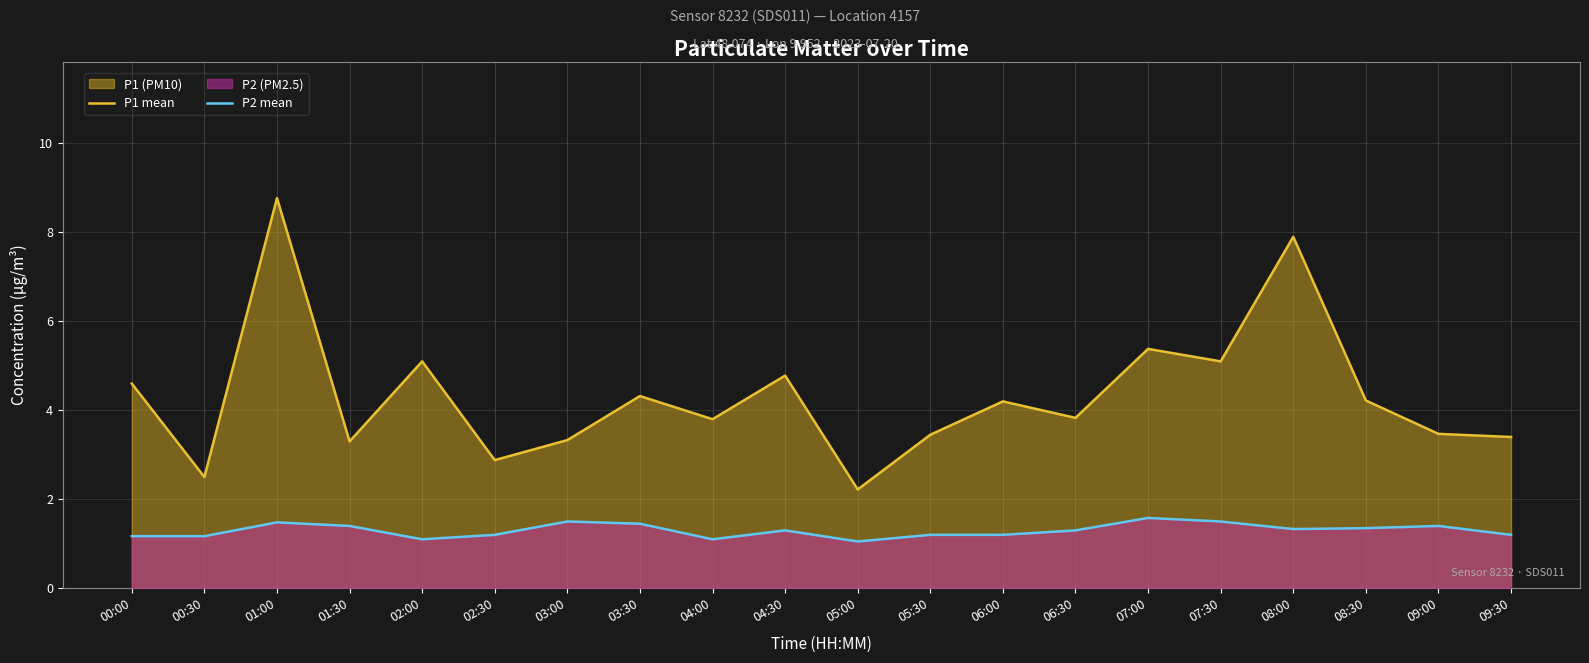

Reading right to left, transcribe all the data shown in this chart.

P1 mean: 09:30=3.4	09:00=3.5	08:30=4.2	08:00=7.9	07:30=5.1	07:00=5.4	06:30=3.8	06:00=4.2	05:30=3.5	05:00=2.2	04:30=4.8	04:00=3.8	03:30=4.3	03:00=3.3	02:30=2.9	02:00=5.1	01:30=3.3	01:00=8.8	00:30=2.5	00:00=4.6
P2 mean: 09:30=1.2	09:00=1.4	08:30=1.4	08:00=1.3	07:30=1.5	07:00=1.6	06:30=1.3	06:00=1.2	05:30=1.2	05:00=1.1	04:30=1.3	04:00=1.1	03:30=1.4	03:00=1.5	02:30=1.2	02:00=1.1	01:30=1.4	01:00=1.5	00:30=1.2	00:00=1.2